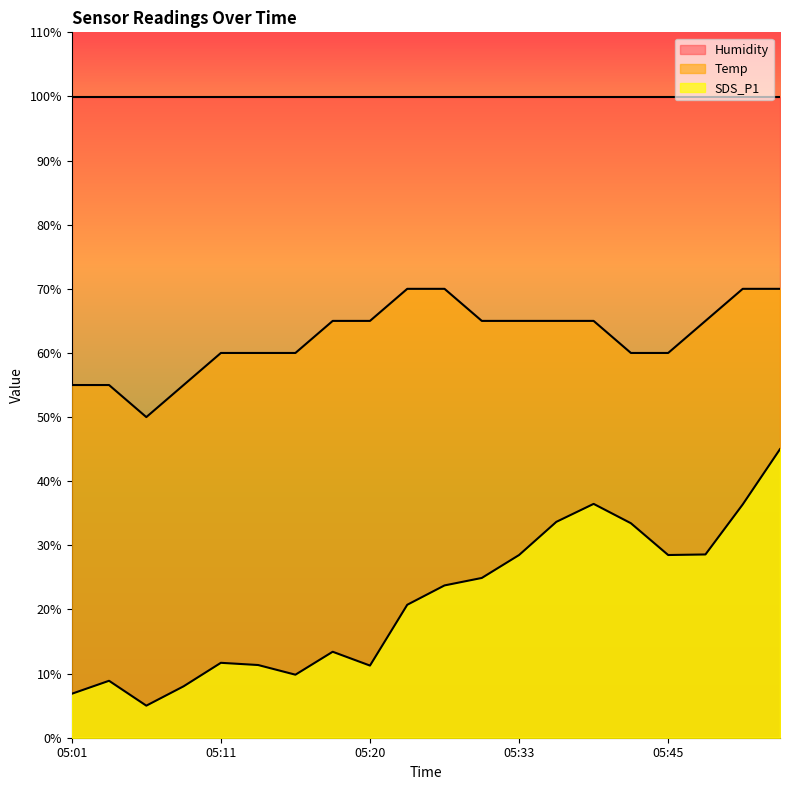

At which label is SDS_P1 closest to 25?

05:30